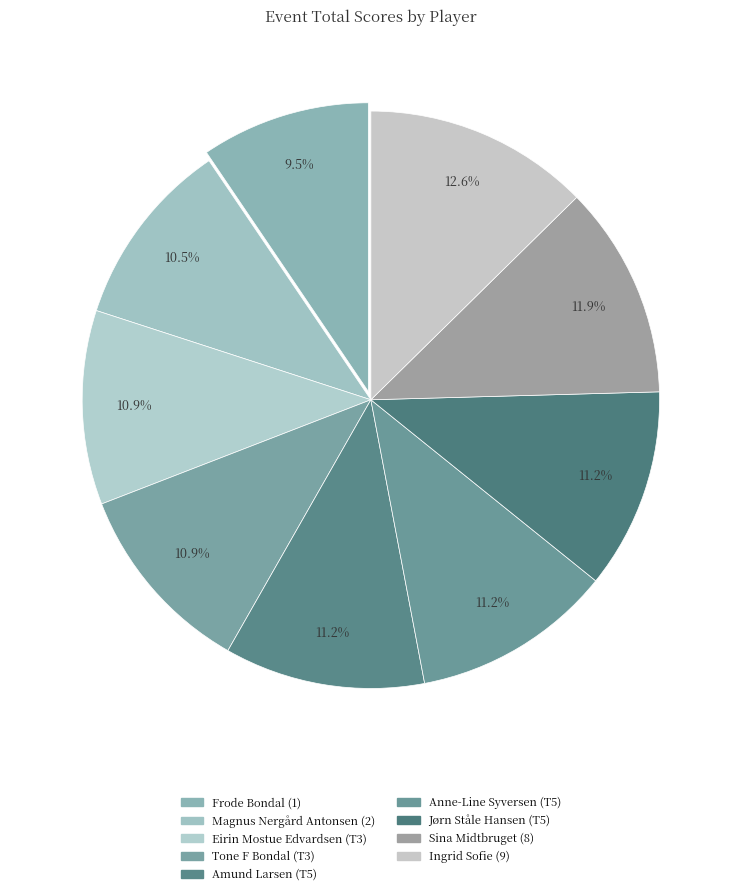

How many slices are in this pie chart?

9